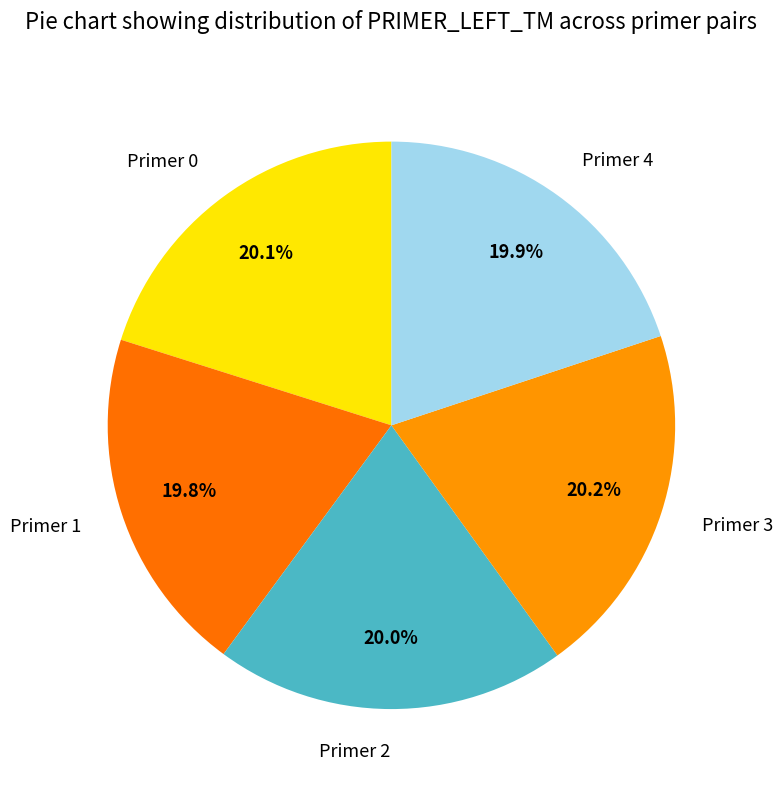

What percentage is the Primer 2 slice, to the nearest percent?

20%